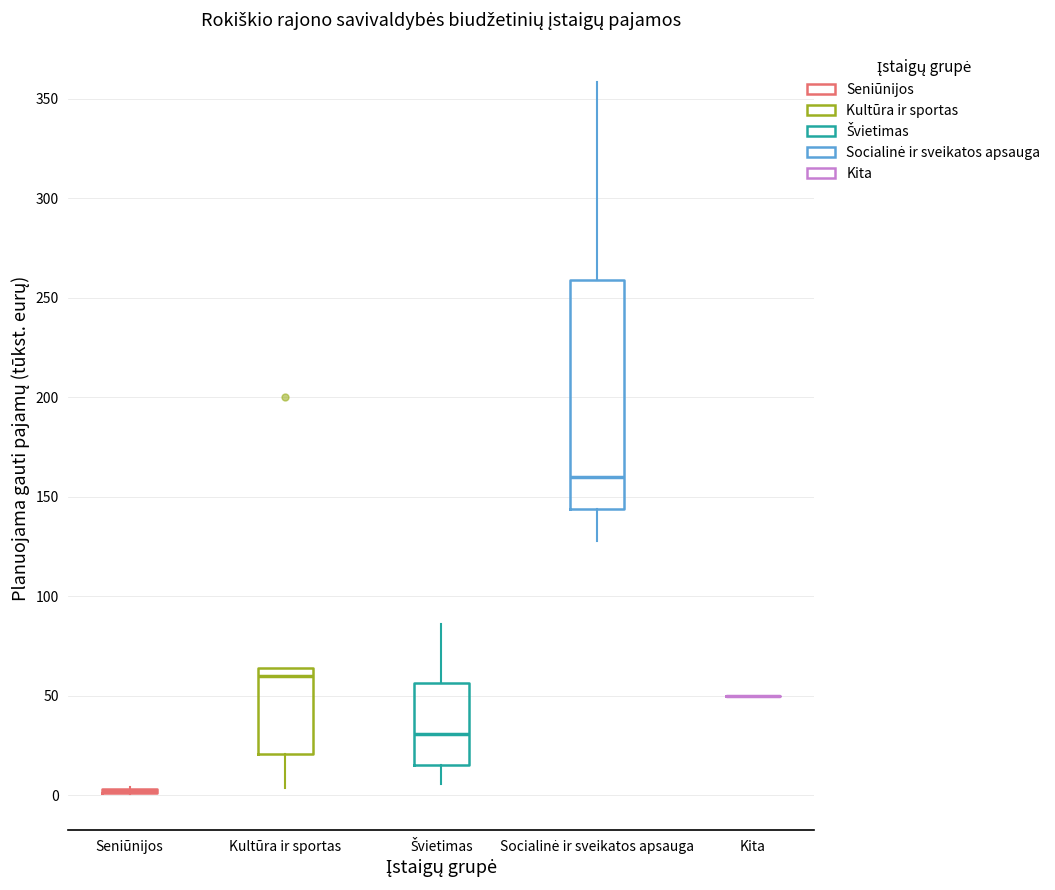

Reading left to right, read every box against the y-axis: the position of its median line, the range the box covers, and the ends of its whiskers. The values are not printed on the chart, so give them approximately, as read against the axis.

Seniūnijos: box collapsed to a line at 0, whiskers 0 to 5
Kultūra ir sportas: median 60, box 20 to 65, whiskers 5 to 65
Švietimas: median 30, box 15 to 55, whiskers 5 to 85
Socialinė ir sveikatos apsauga: median 160, box 145 to 260, whiskers 130 to 360
Kita: box collapsed to a line at 50, whiskers 50 to 50